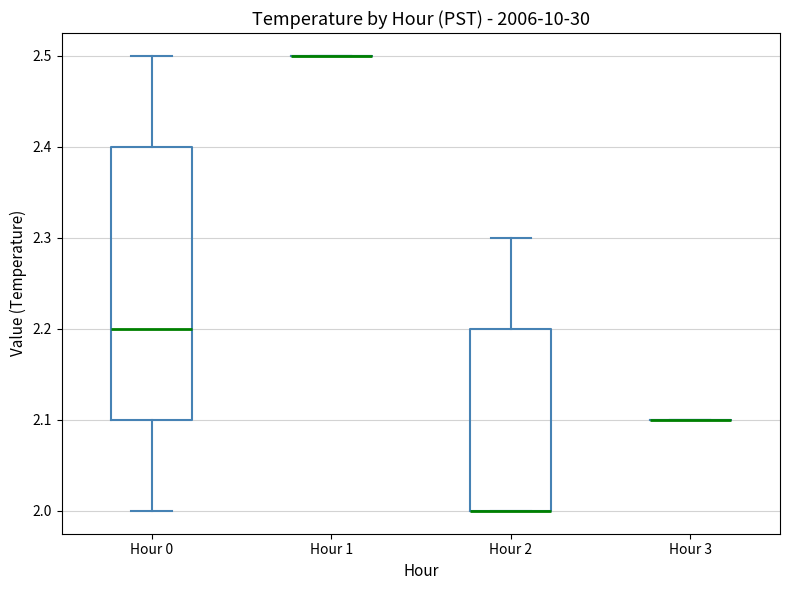

Reading left to right, read every box against the y-axis: the position of its median line, the range the box covers, and the ends of its whiskers. The values are not printed on the chart, so give them approximately, as read against the axis.

Hour 0: median 2.2, box 2.1 to 2.4, whiskers 2.0 to 2.5
Hour 1: box collapsed to a line at 2.5, whiskers 2.5 to 2.5
Hour 2: median 2.0 (drawn on the box's lower edge), box 2.0 to 2.2, whiskers 2.0 to 2.3
Hour 3: box collapsed to a line at 2.1, whiskers 2.1 to 2.1